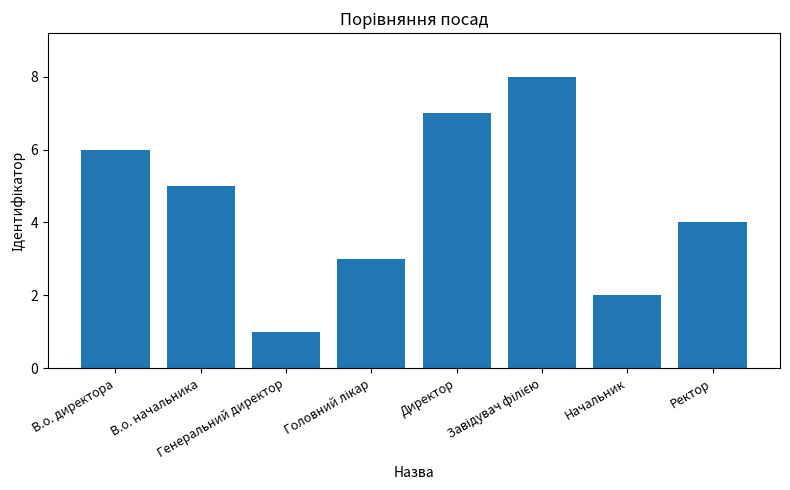

What is the greatest value displayed?

8